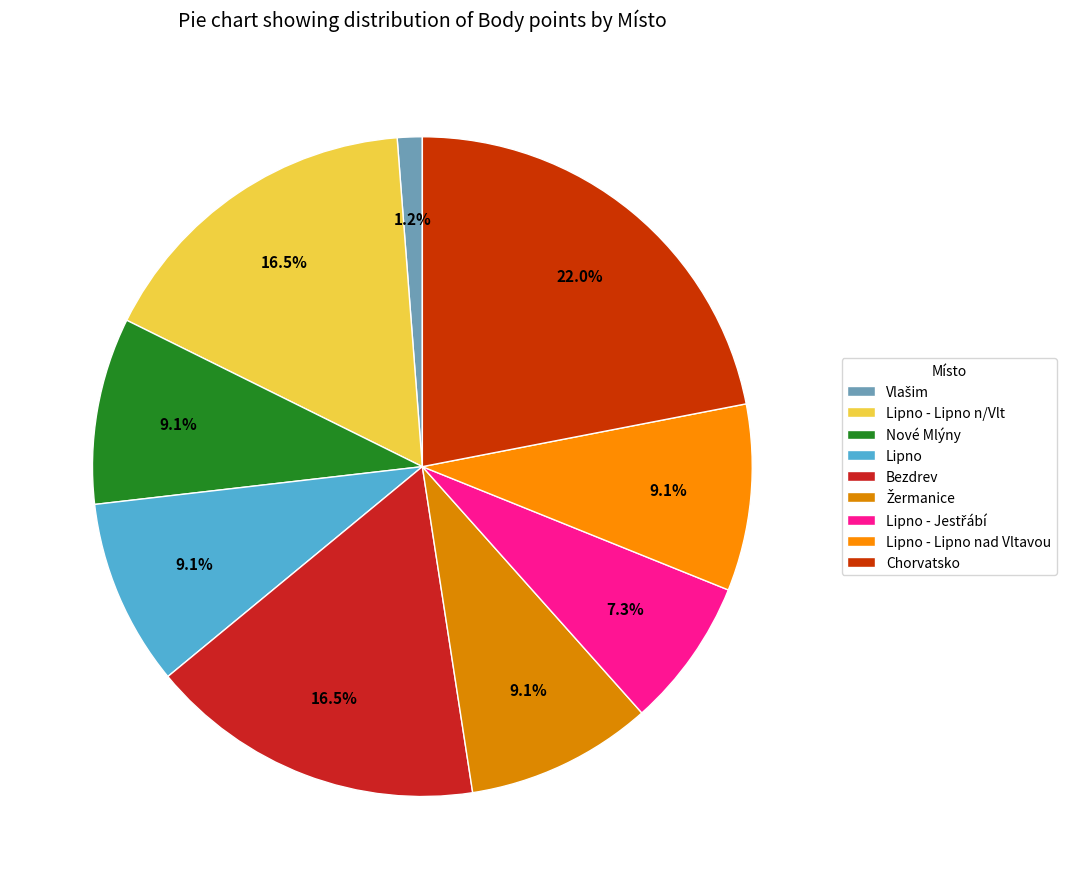

How many slices are in this pie chart?

9